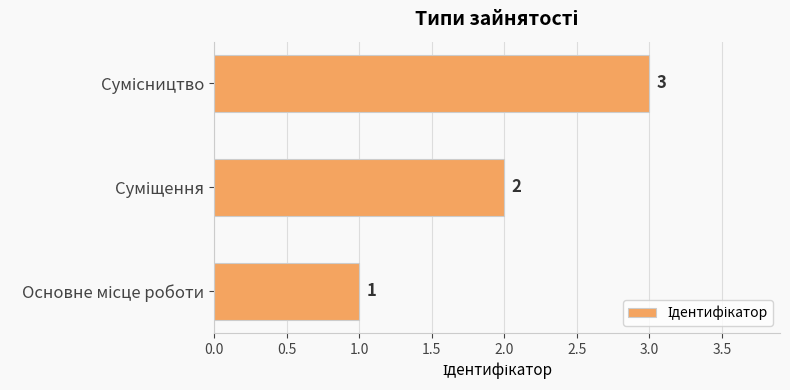

What is the greatest value displayed?

3